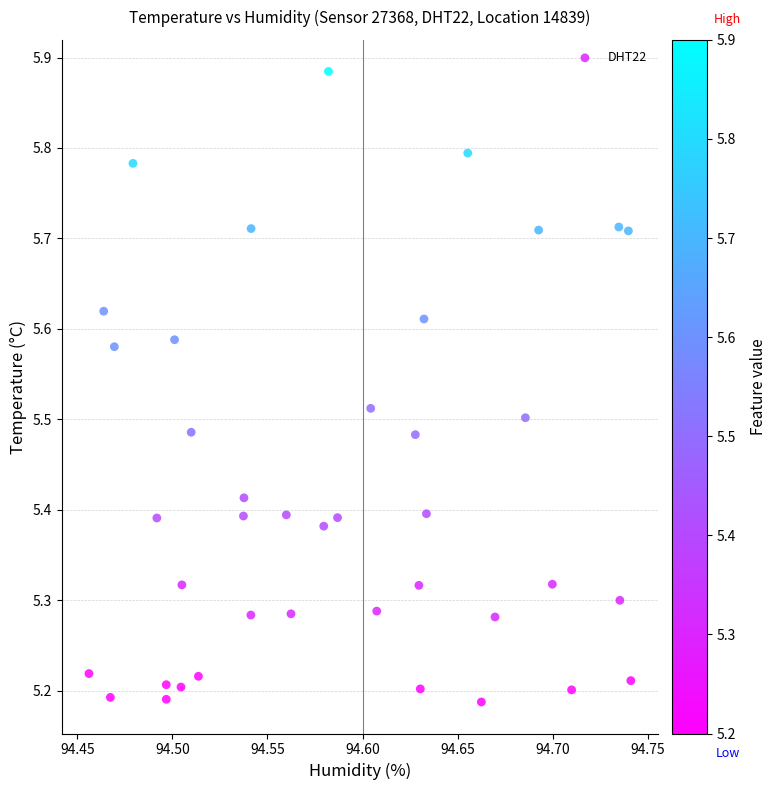

What is the range of Y values (max minus min)?

0.7